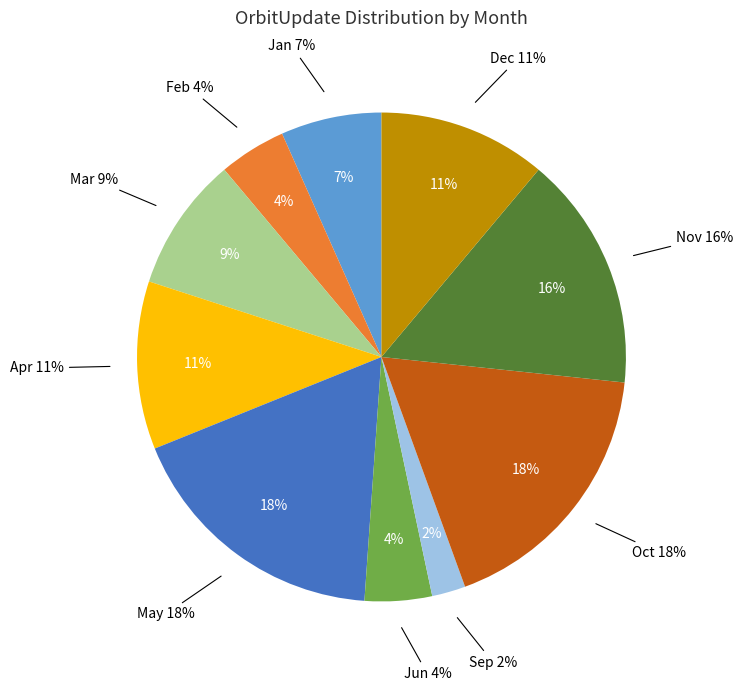

To the nearest percent, what portion does Jan represent?

7%